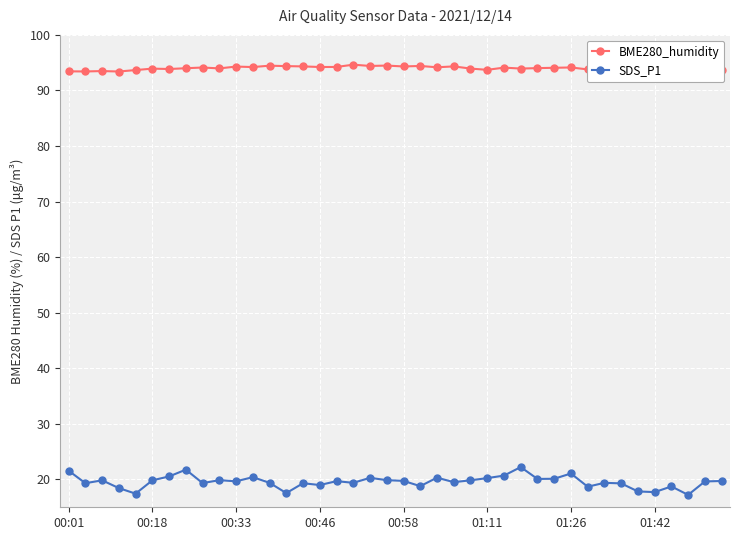

Is this an area chart (filled region under the line)?

No